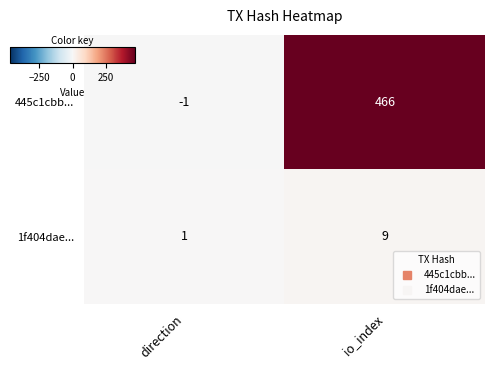

What is the approximate value of 1f404dae... at io_index?

9